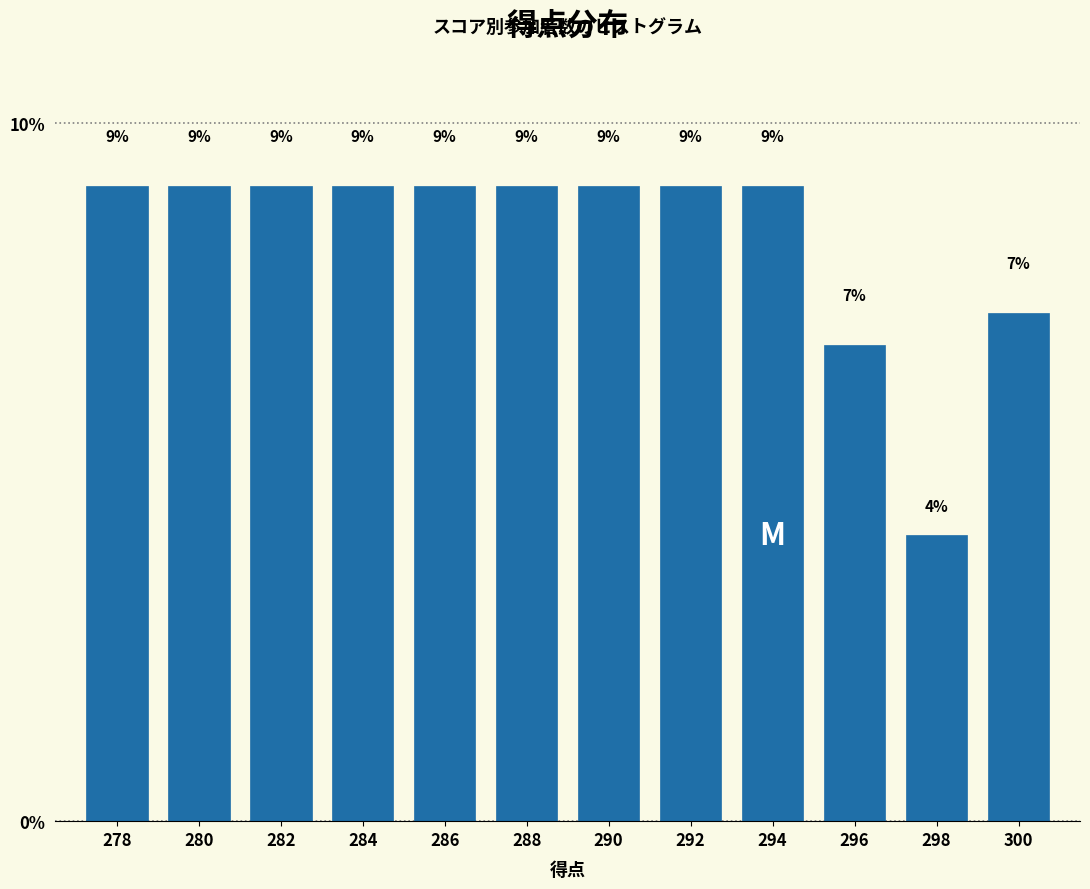

How many bars are there in total?

12